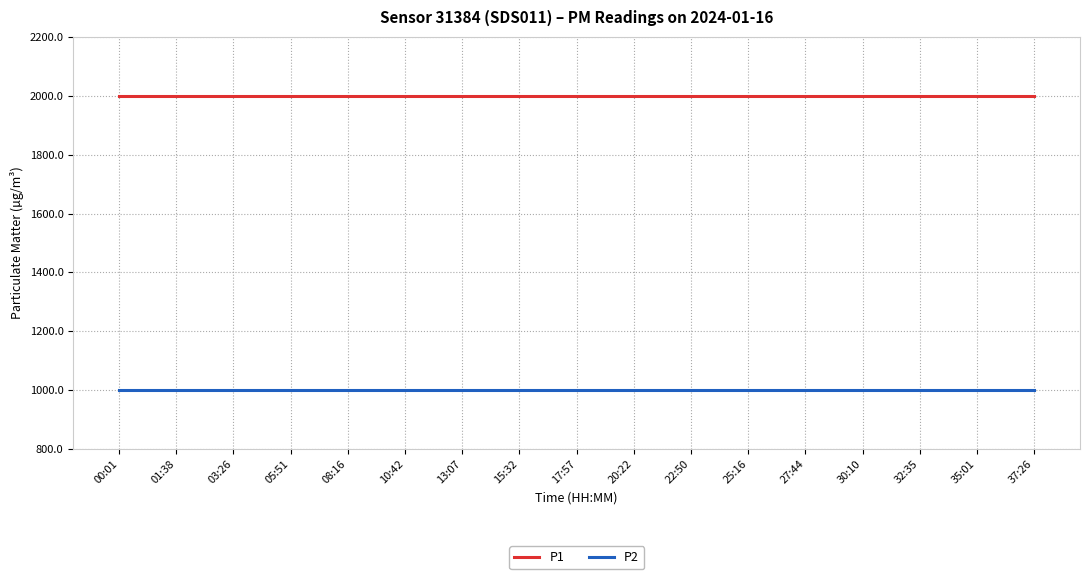

Rank the series by their maximum value, from highest to lowest.

P1, P2